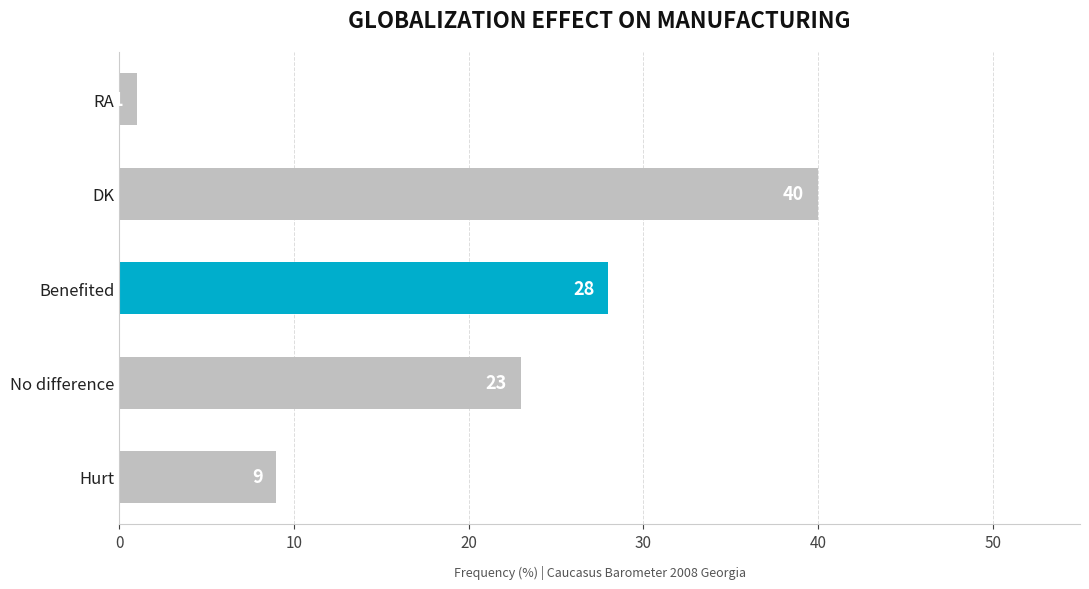

What is the change in value from No difference to Benefited?

+5